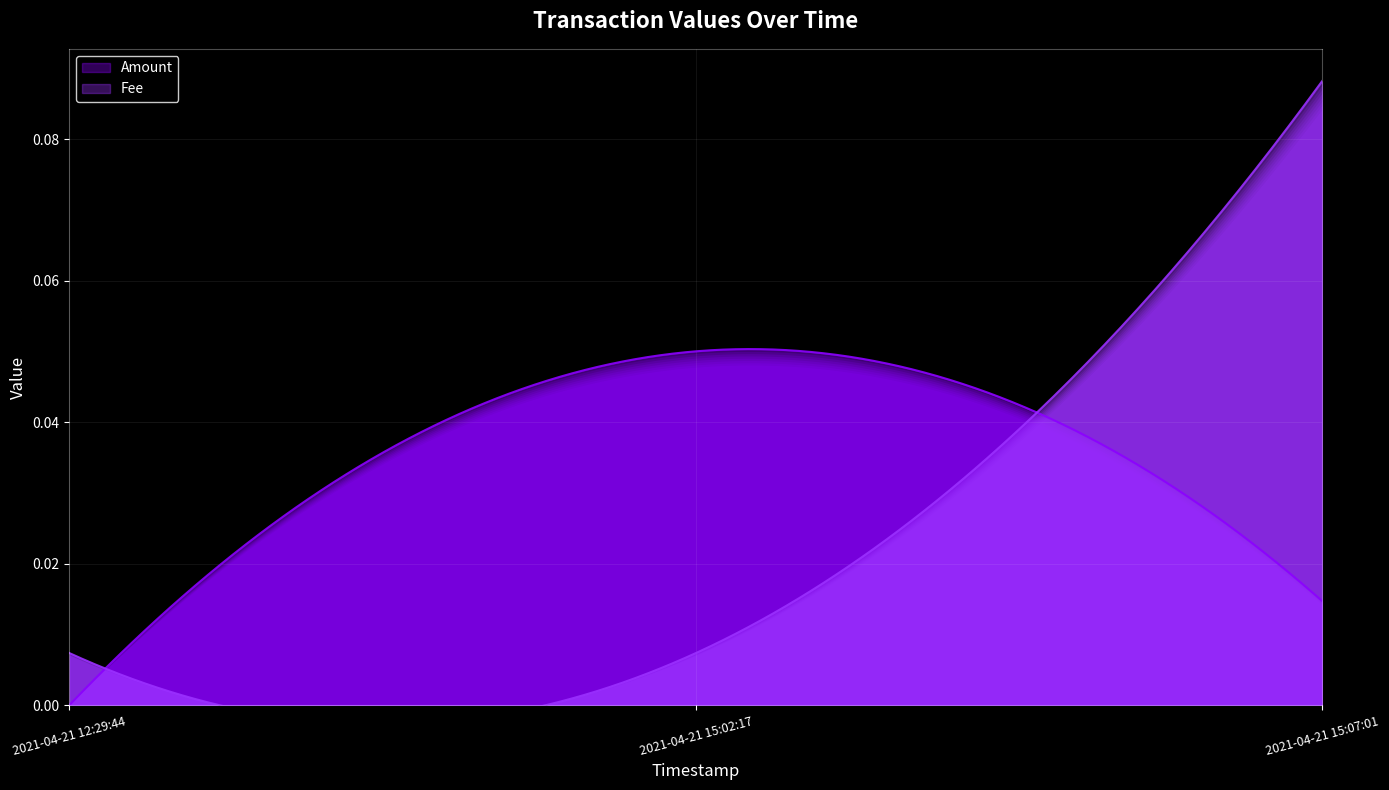

What is the label of the 1st point from the left?

2021-04-21 12:29:44